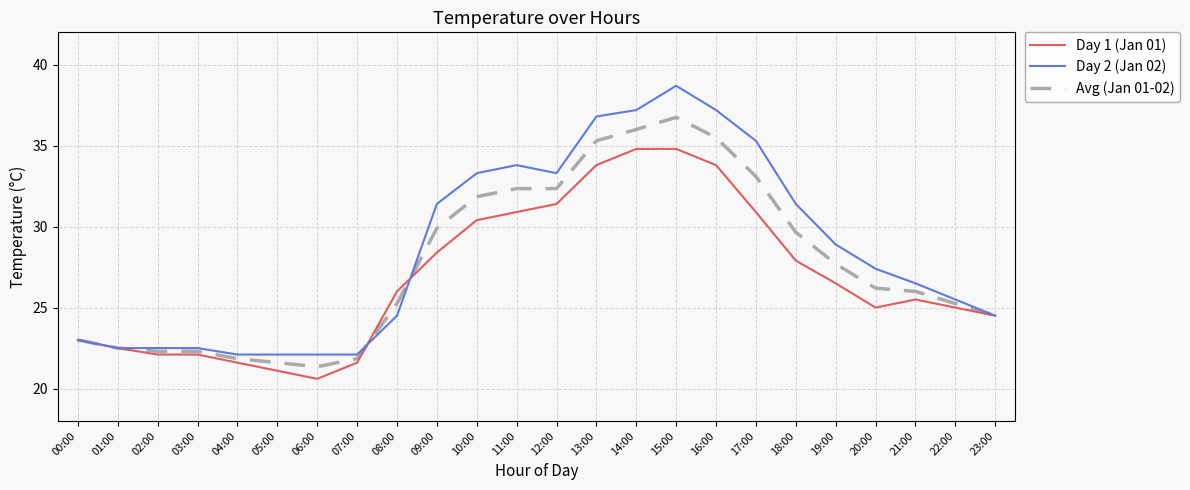

How many lines are shown in the chart?

3